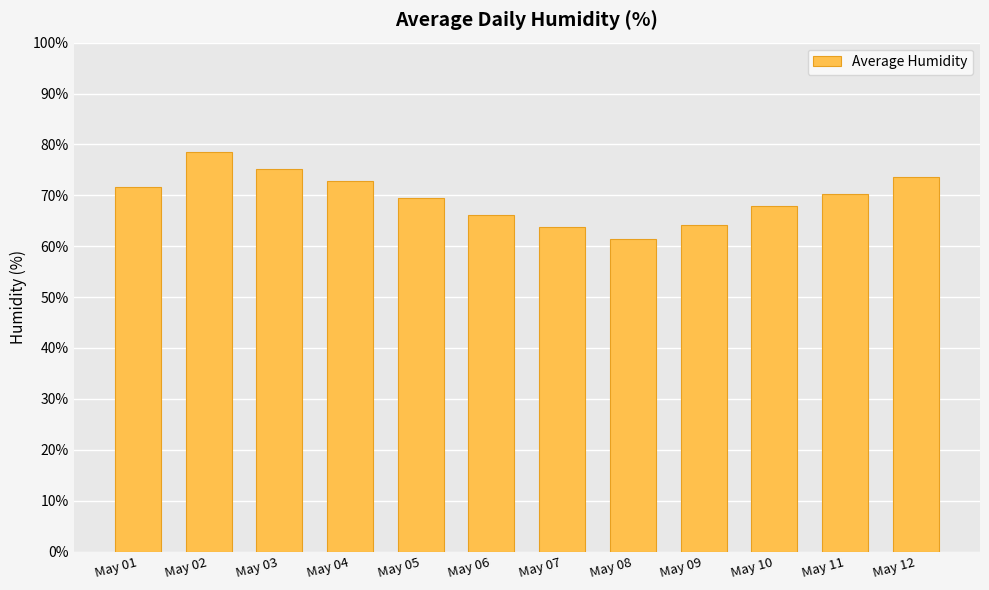

Which category has the lowest value across all series?

May 08